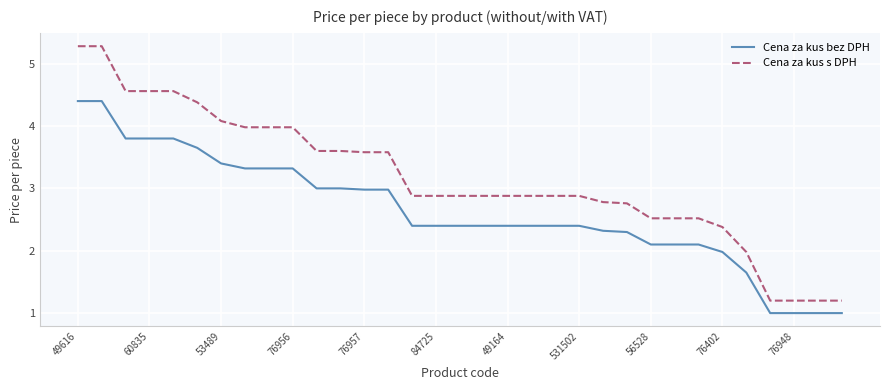

What is the lowest value of the Cena za kus s DPH series?

1.2